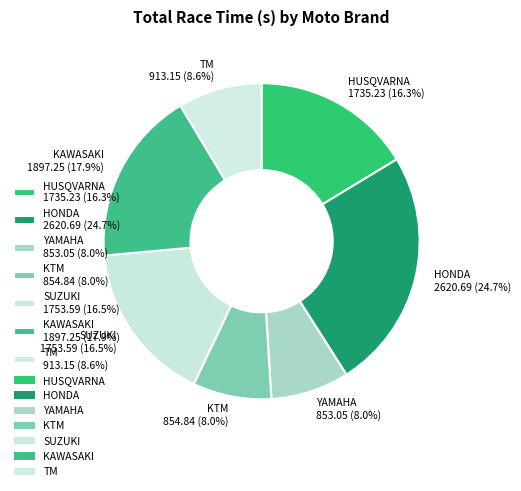

What is the largest slice in the pie chart?

HONDA 2620.69 (24.7%)